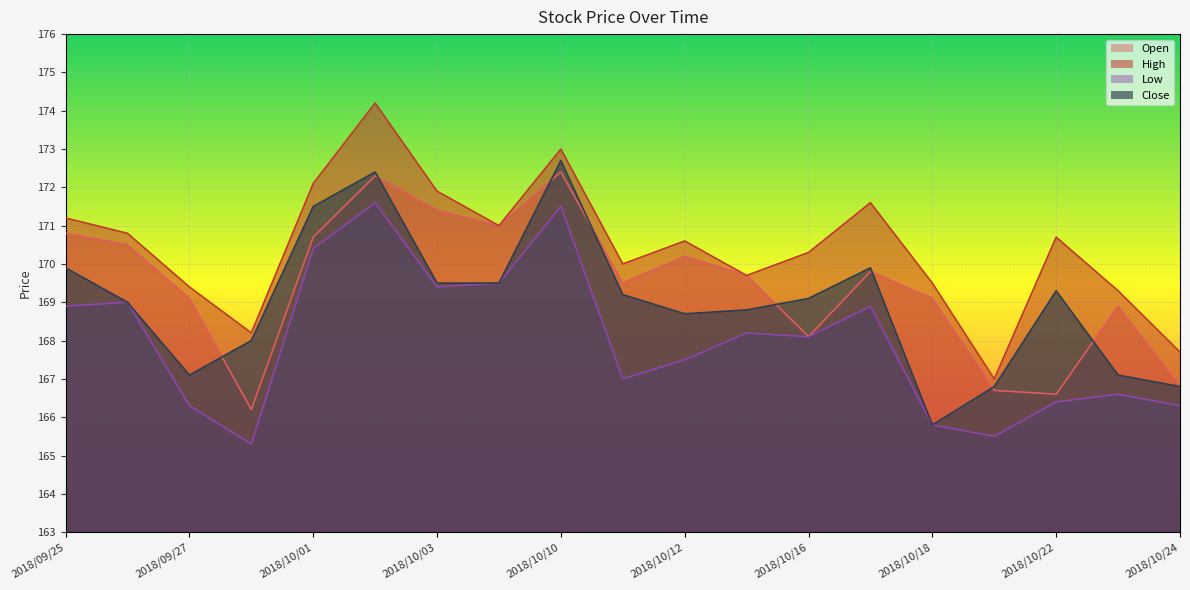

Is the value of Open at 2018/09/28 greater than the value of Close at 2018/10/02?

No